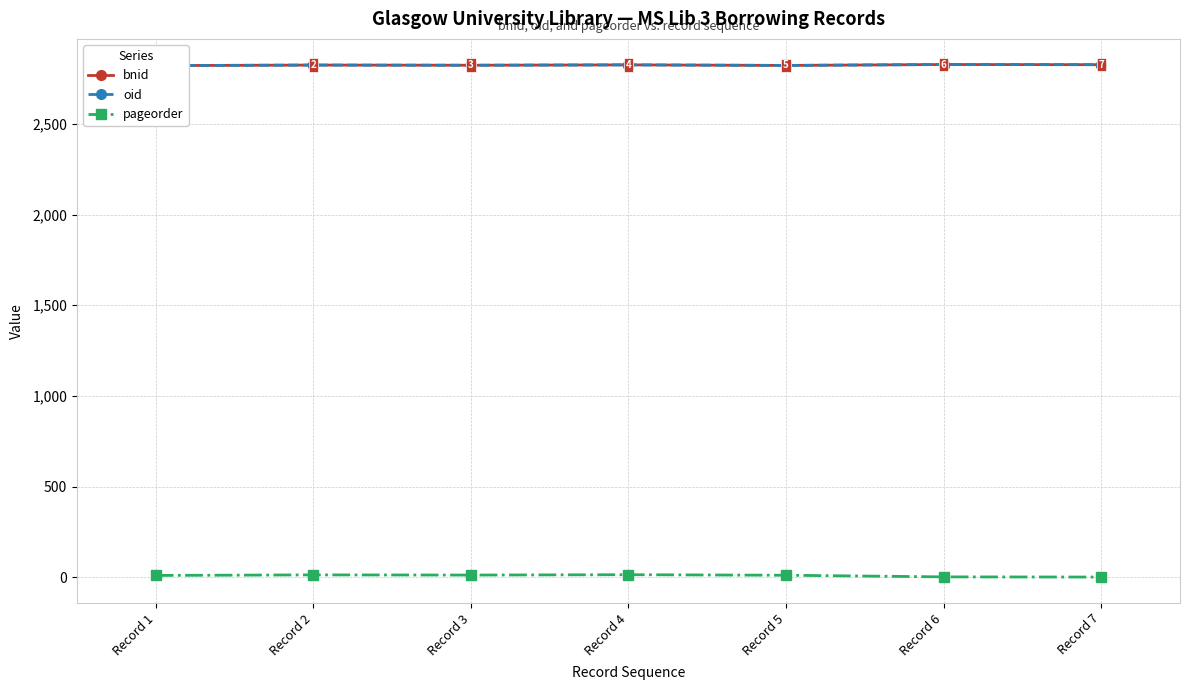

Count the number of data series in this chart.

3